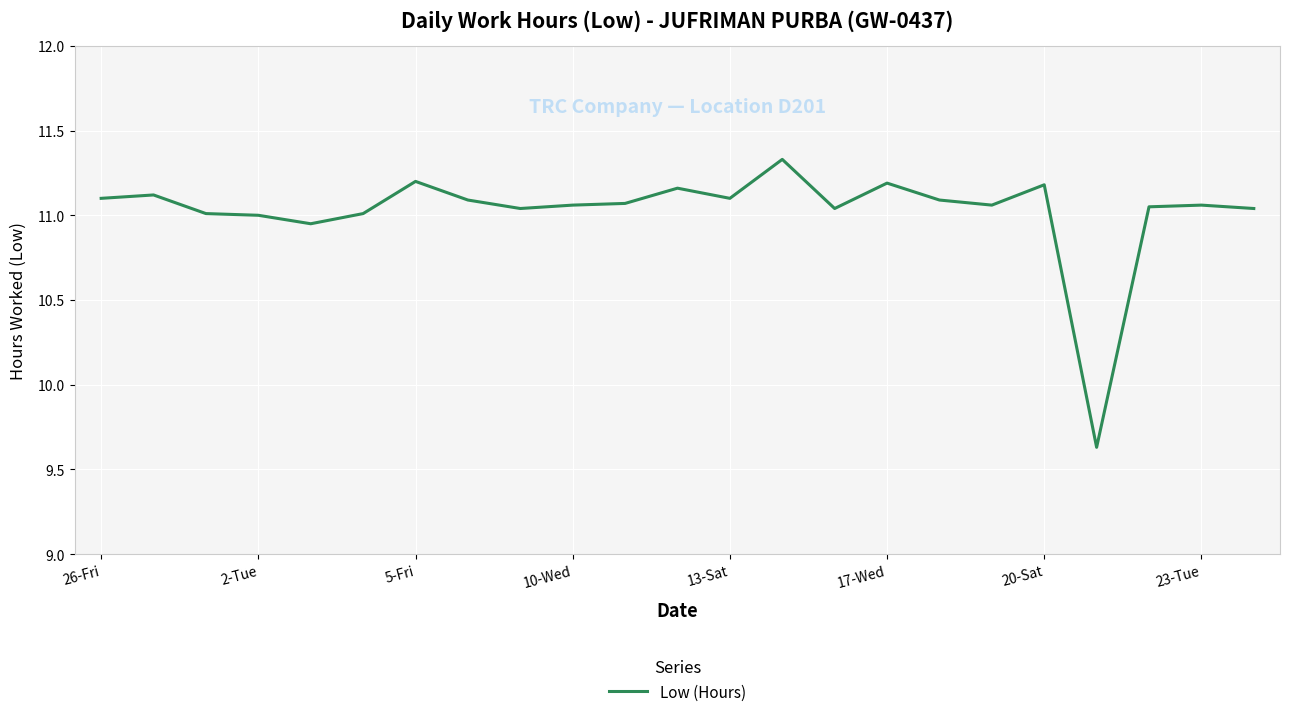

Is this an area chart (filled region under the line)?

No